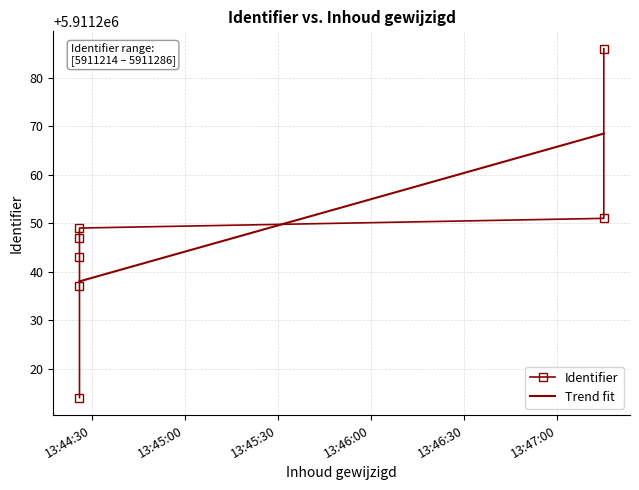

List the labels in order of value, smallest first.

2020-03-23 13:44:26, 2020-03-23 13:44:26, 2020-03-23 13:44:26, 2020-03-23 13:44:26, 2020-03-23 13:44:26, 2020-03-23 13:47:15, 2020-03-23 13:47:15